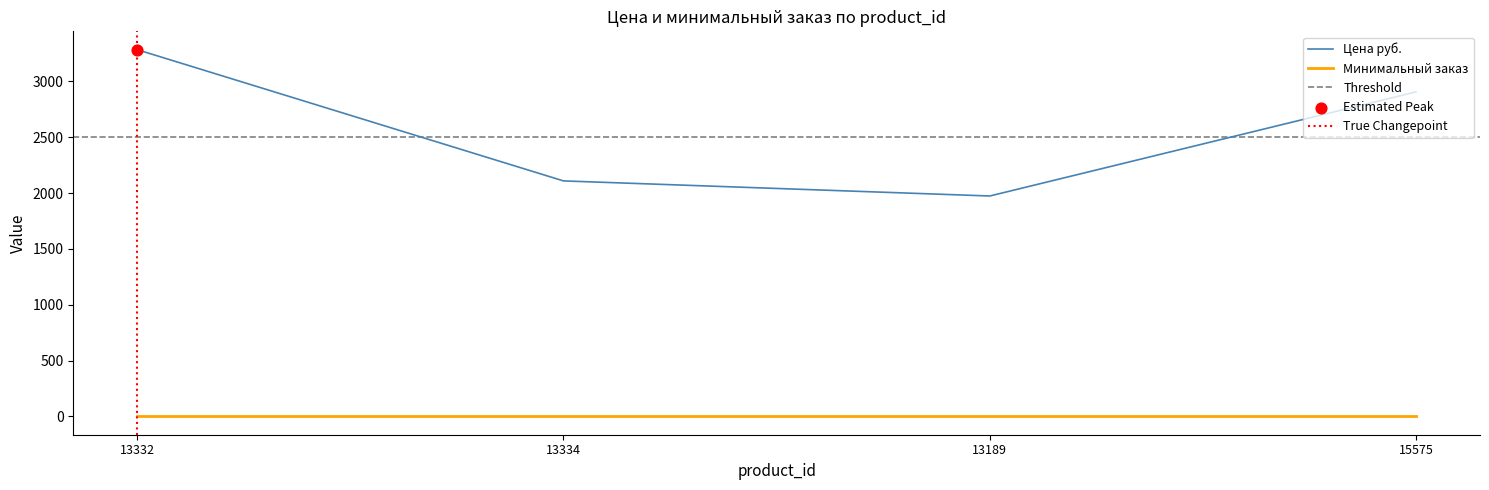

What is the ratio of the value at 15575 to the value at 13334?

1.4